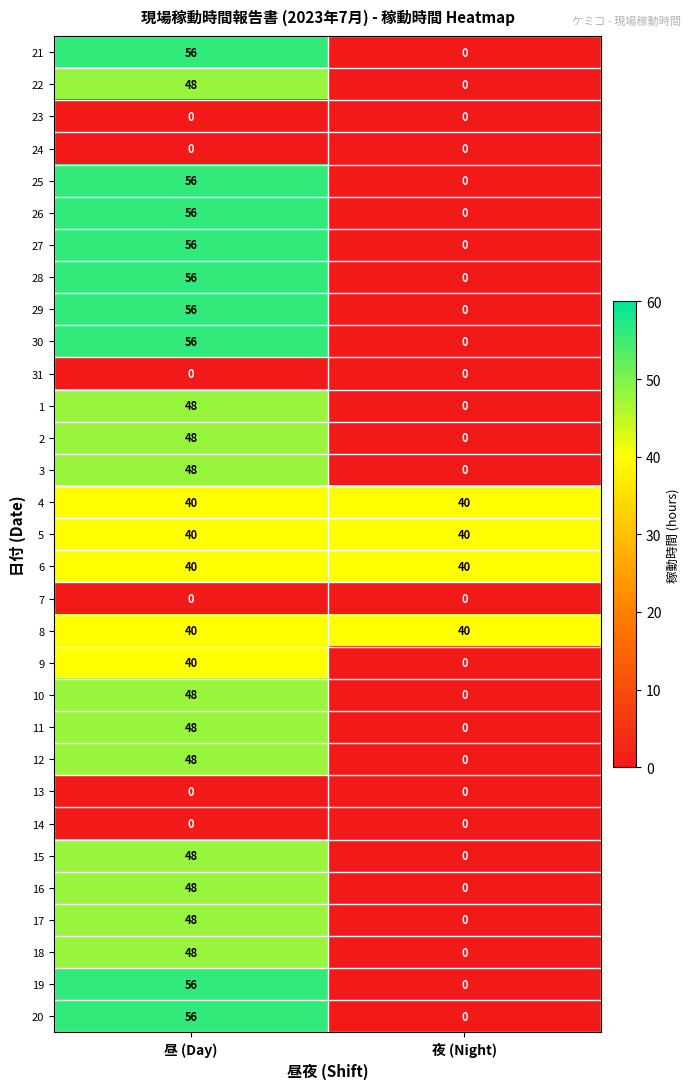

What is the total value across all series at 昼 (Day)?

1232